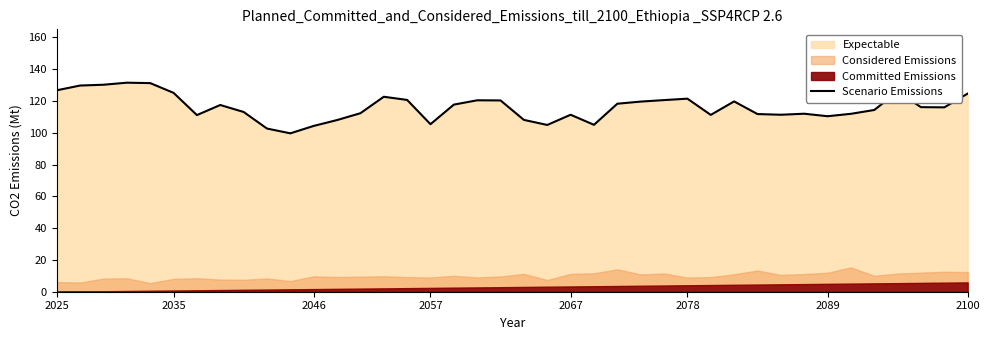

What is the greatest value displayed?

131.4